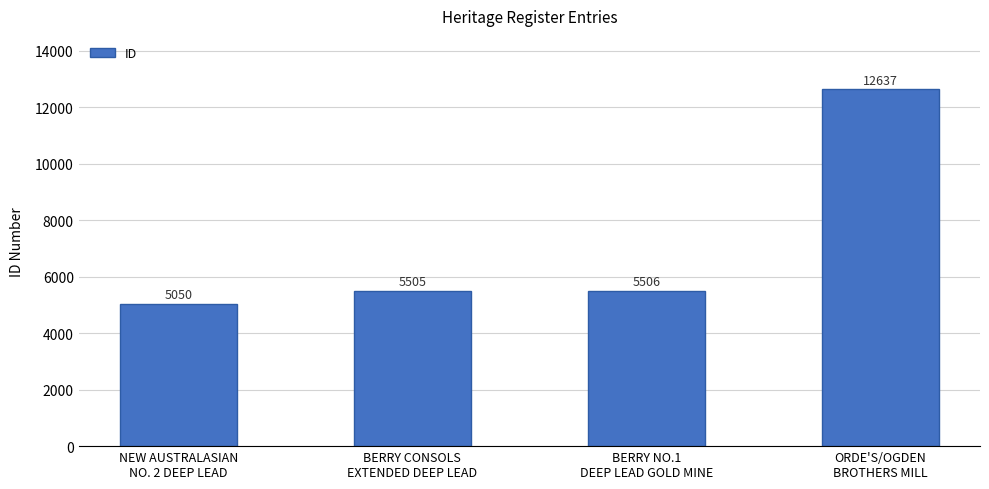

What is the approximate value at BERRY CONSOLS
EXTENDED DEEP LEAD?

5505